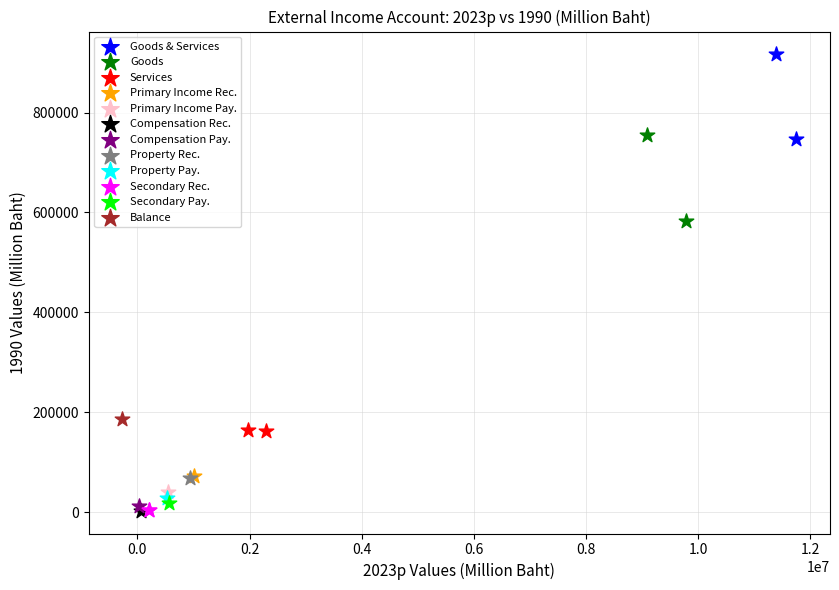

What are all the series names shown in the legend?

Goods & Services, Goods, Services, Primary Income Rec., Primary Income Pay., Compensation Rec., Compensation Pay., Property Rec., Property Pay., Secondary Rec., Secondary Pay., Balance